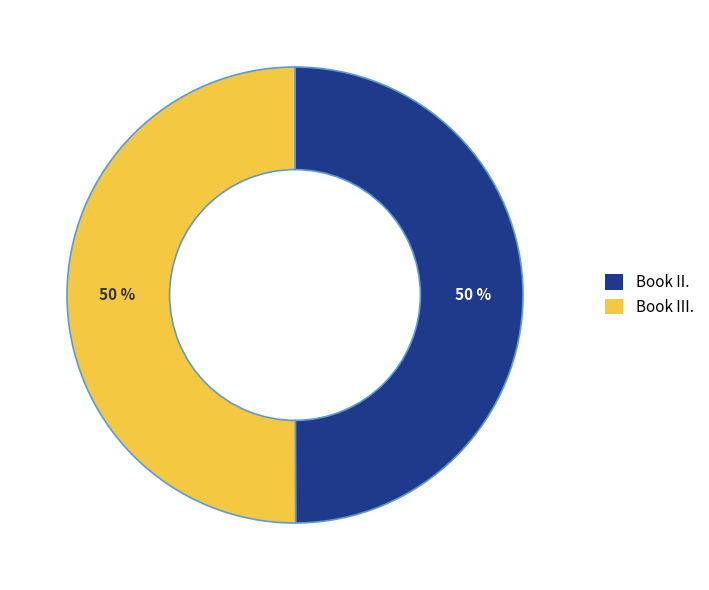

To the nearest percent, what portion does Book III. represent?

50%